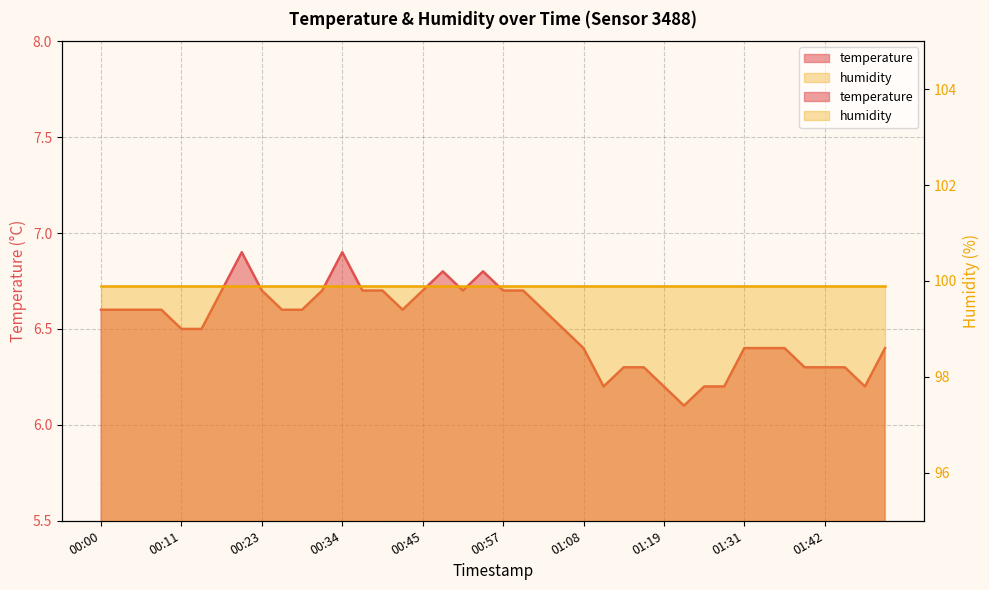

List the labels in order of value, smallest first.

01:22, 01:11, 01:19, 01:25, 01:28, 01:49, 01:14, 01:17, 01:39, 01:42, 01:46, 01:08, 01:31, 01:34, 01:36, 01:52, 00:11, 00:14, 01:05, 00:00, 00:03, 00:06, 00:09, 00:26, 00:28, 00:43, 01:02, 00:17, 00:23, 00:31, 00:37, 00:40, 00:45, 00:51, 00:57, 01:00, 00:48, 00:54, 00:20, 00:34